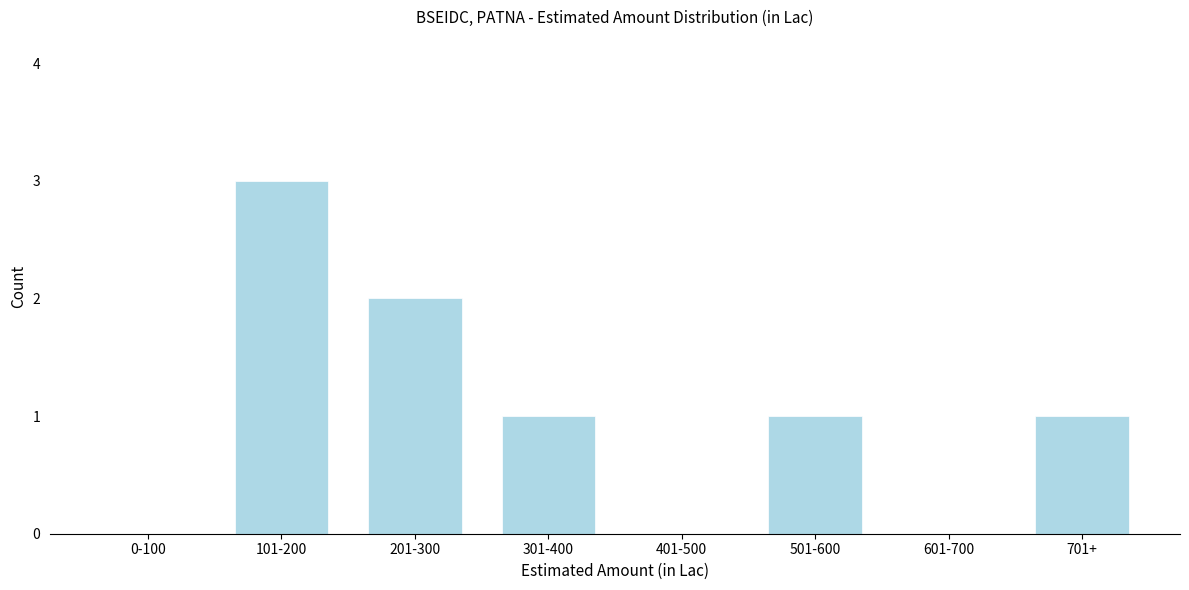

Reading right to left, extract all data points from this chart.

701+=1	601-700=0	501-600=1	401-500=0	301-400=1	201-300=2	101-200=3	0-100=0